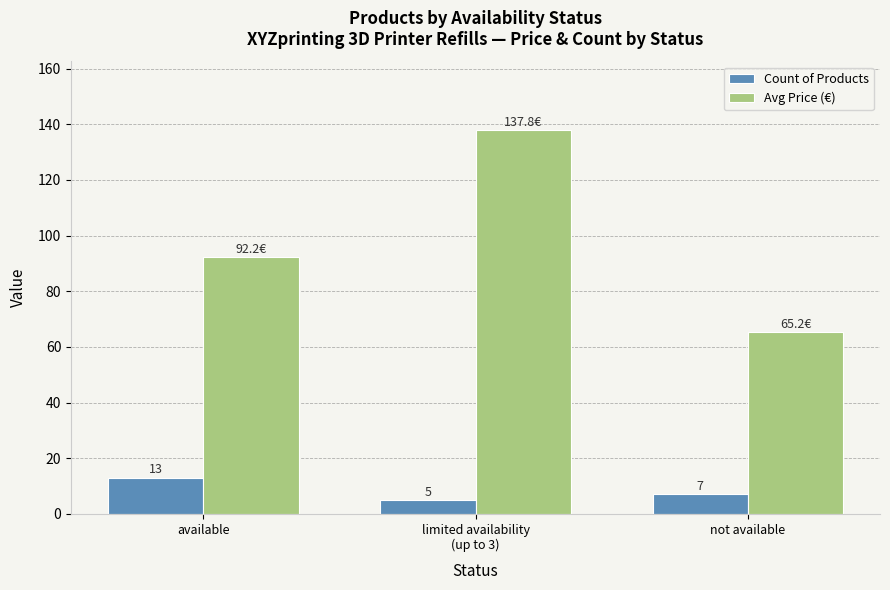

Does the chart contain any negative values?

No